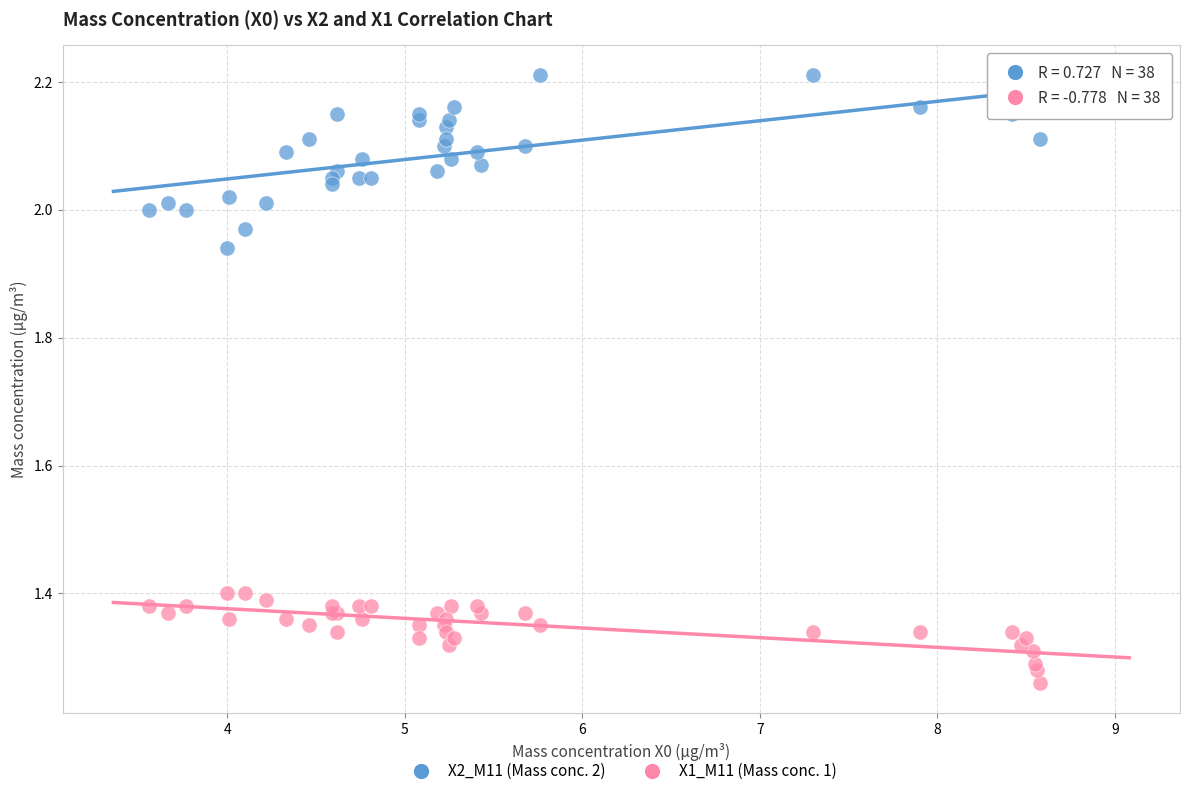

What are all the series names shown in the legend?

X2_M11 (Mass conc. 2), X1_M11 (Mass conc. 1)